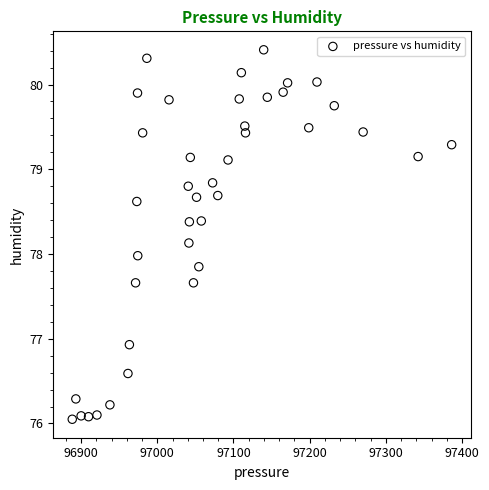

What is the range of X values (max minus min)?

498.1